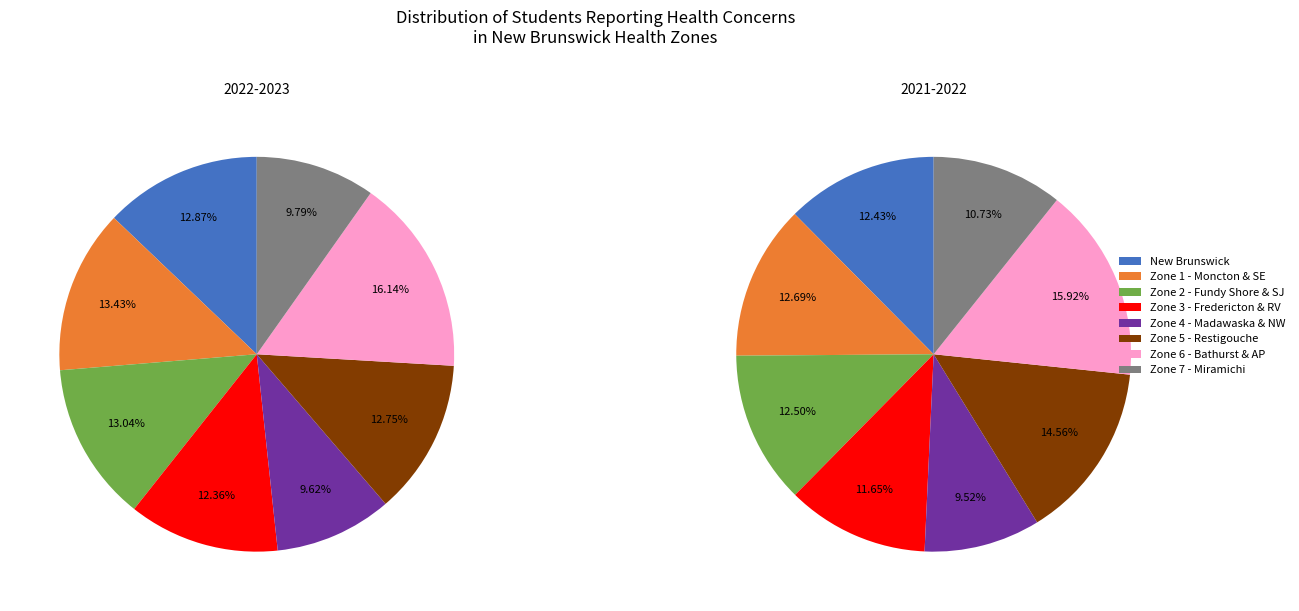

Is there any slice that represents more than half of the pie?

No